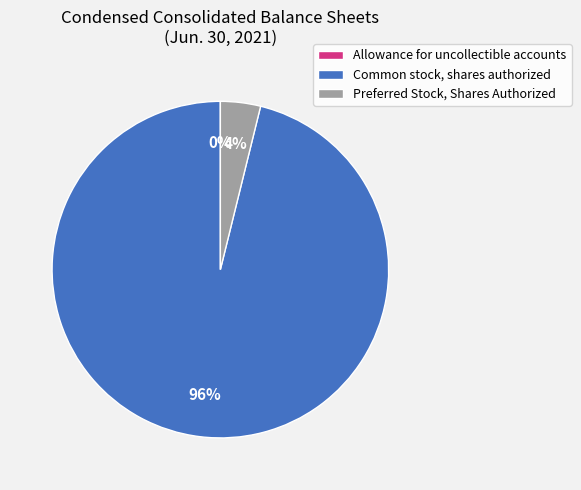

Does any single category account for the majority?

Yes